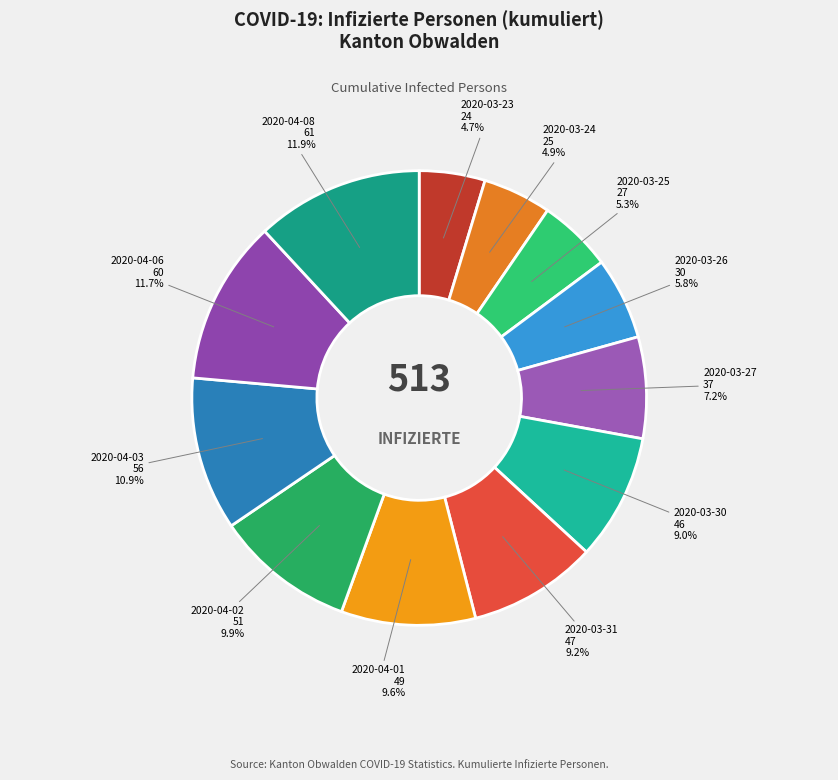

To the nearest percent, what is the average slice percentage?

8%